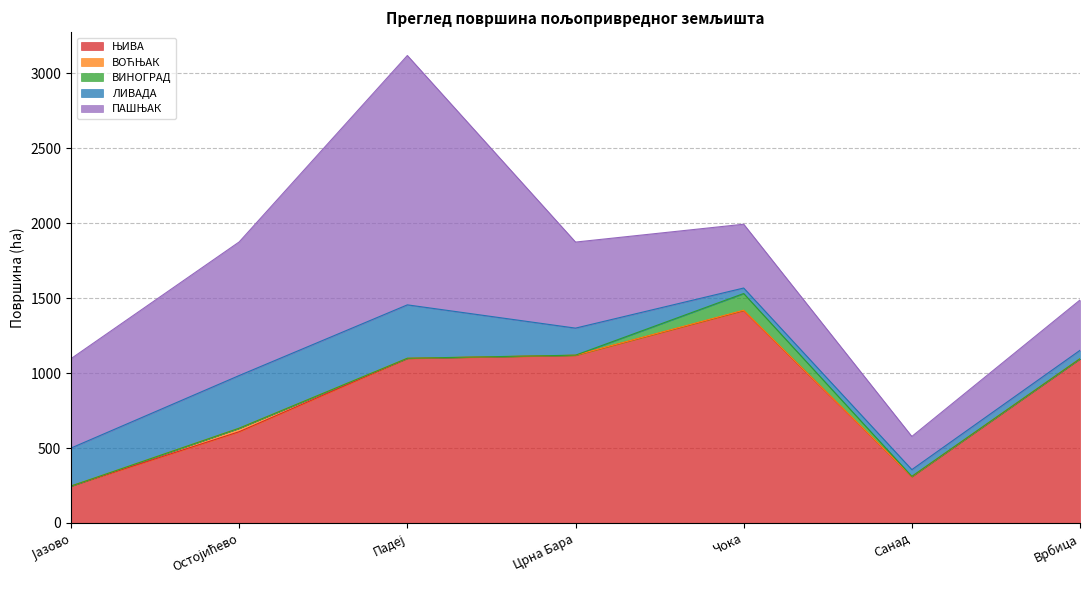

At which label does ПАШЊАК reach its minimum?

Санад